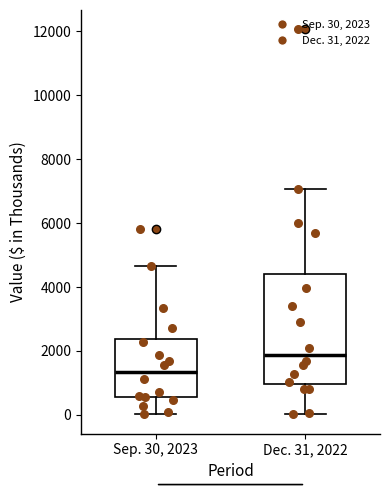

Which box has the highest median line?

Dec. 31, 2022